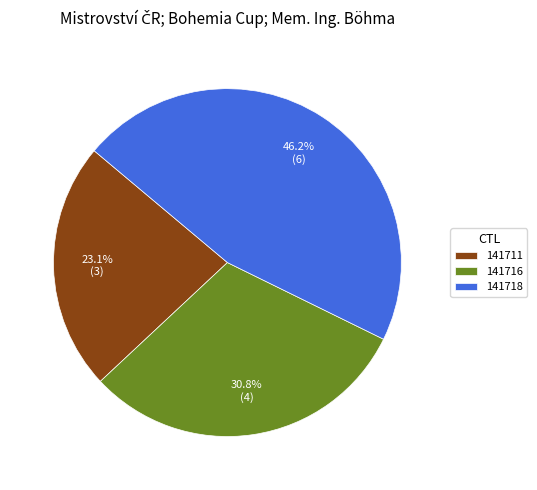

Rank the categories by value from lowest to highest.

141711, 141716, 141718